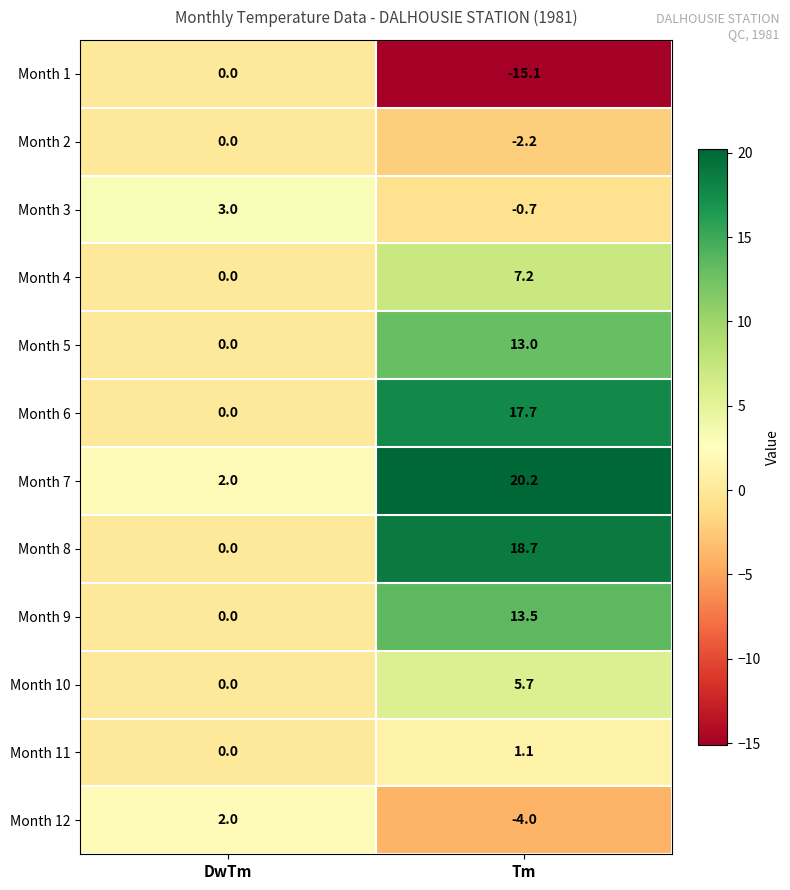

Which series has the largest total across all categories?

Month 7